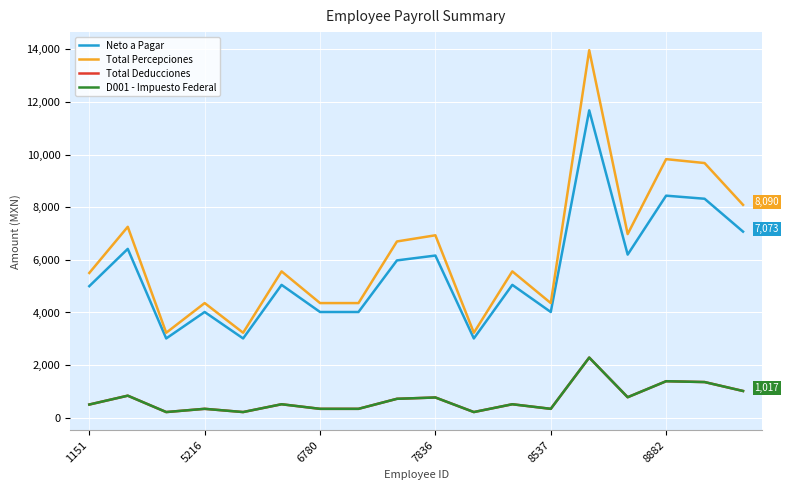

Reading left to right, extract all data points from this chart.

Neto a Pagar: 5000.0	6417.0	3013.8	4018.8	3013.8	5049.5	4018.8	4018.8	5979.4	6163.9	3013.8	5049.5	4018.8	11681.1	6200.1	8439.4	8322.6	7072.9
Total Percepciones: 5502.3	7255.8	3230.0	4357.8	3230.0	5562.4	4357.8	4357.8	6699.3	6933.9	3230.0	5562.4	4357.8	13967.4	6979.9	9827.5	9679.0	8089.8
Total Deducciones: 502.3	838.8	216.3	339.0	216.3	512.8	339.0	339.0	719.9	770.0	216.3	512.8	339.0	2286.3	779.9	1388.1	1356.4	1016.9
D001 - Impuesto Federal: 502.3	838.8	216.3	339.0	216.3	512.8	339.0	339.0	719.9	770.0	216.3	512.8	339.0	2286.3	779.9	1388.1	1356.4	1016.9